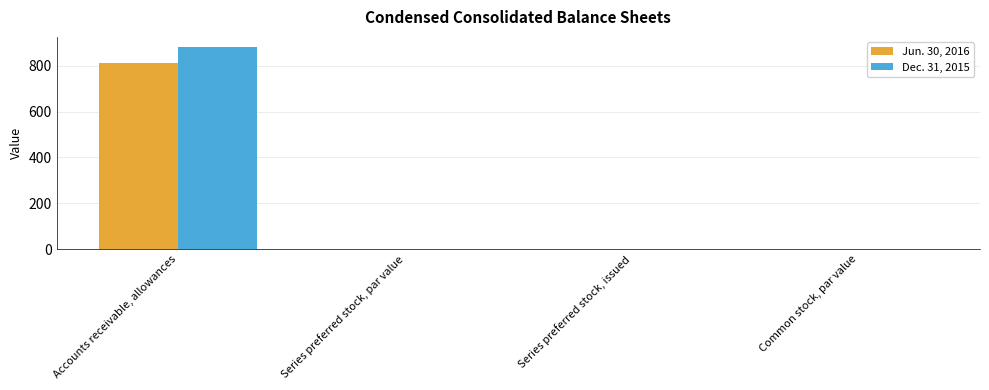

How many values in the Jun. 30, 2016 series exceed 0?

3